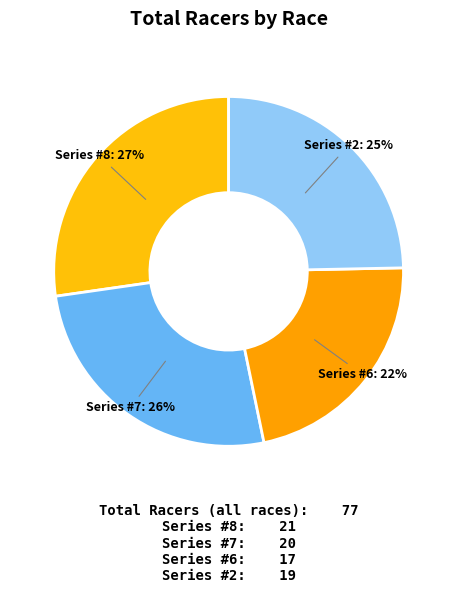

Approximately how many times larger is the value at Series #7 compared to Series #6?

1.2